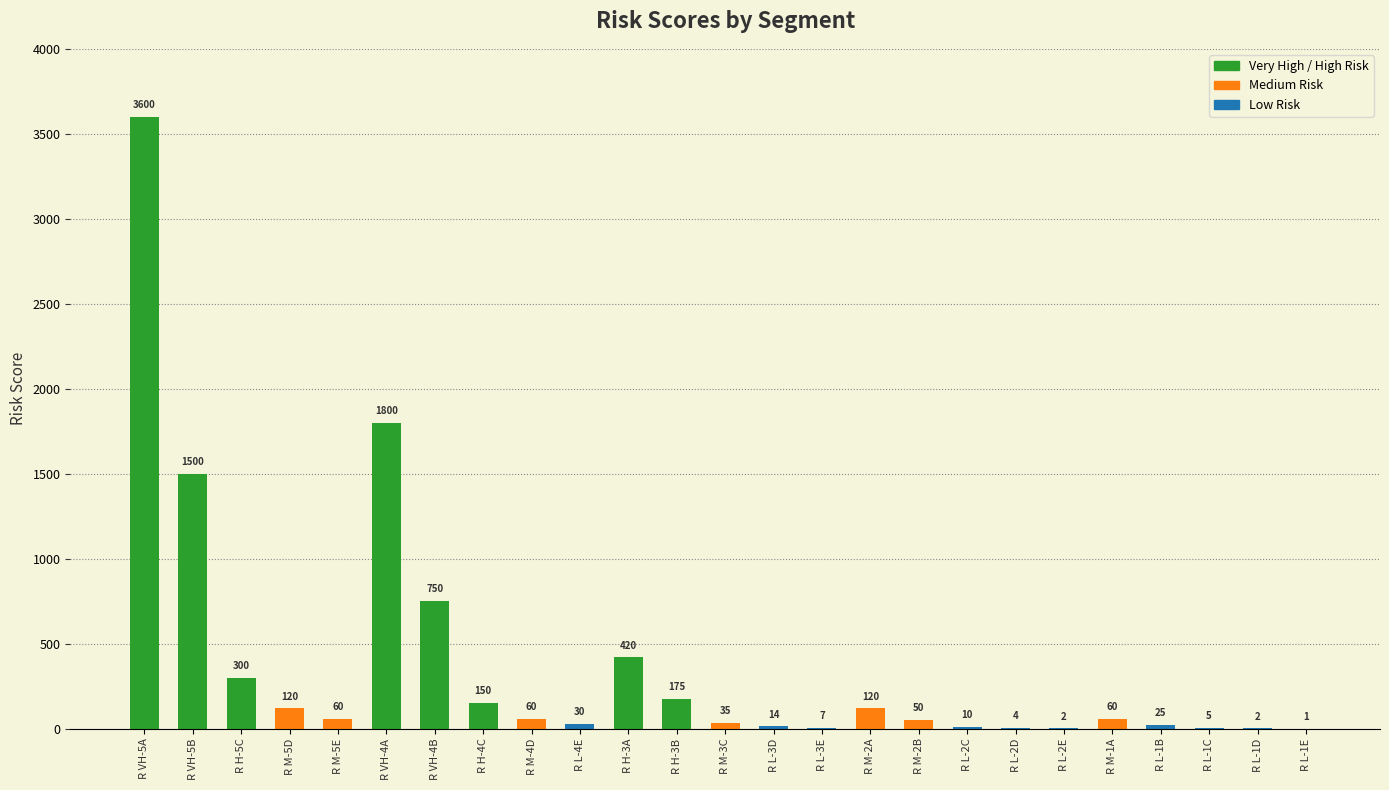

True or false: the data shows 50 at R M-2B.

True